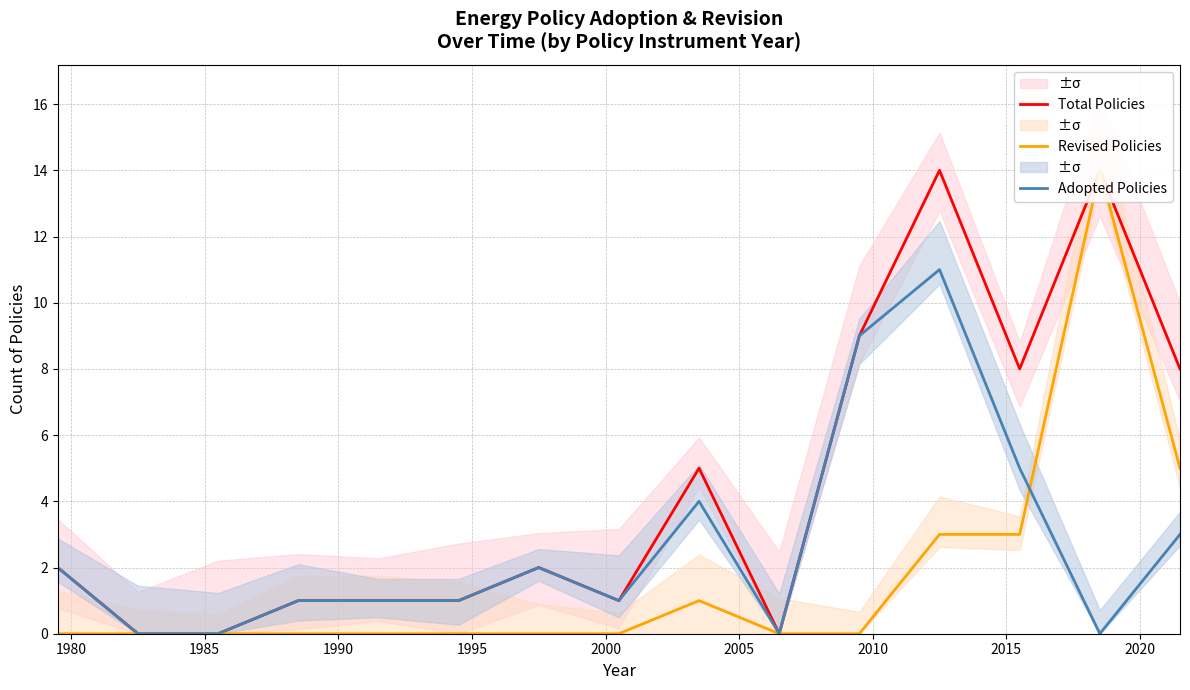

True or false: Adopted Policies and Total Policies cross at least once.

False